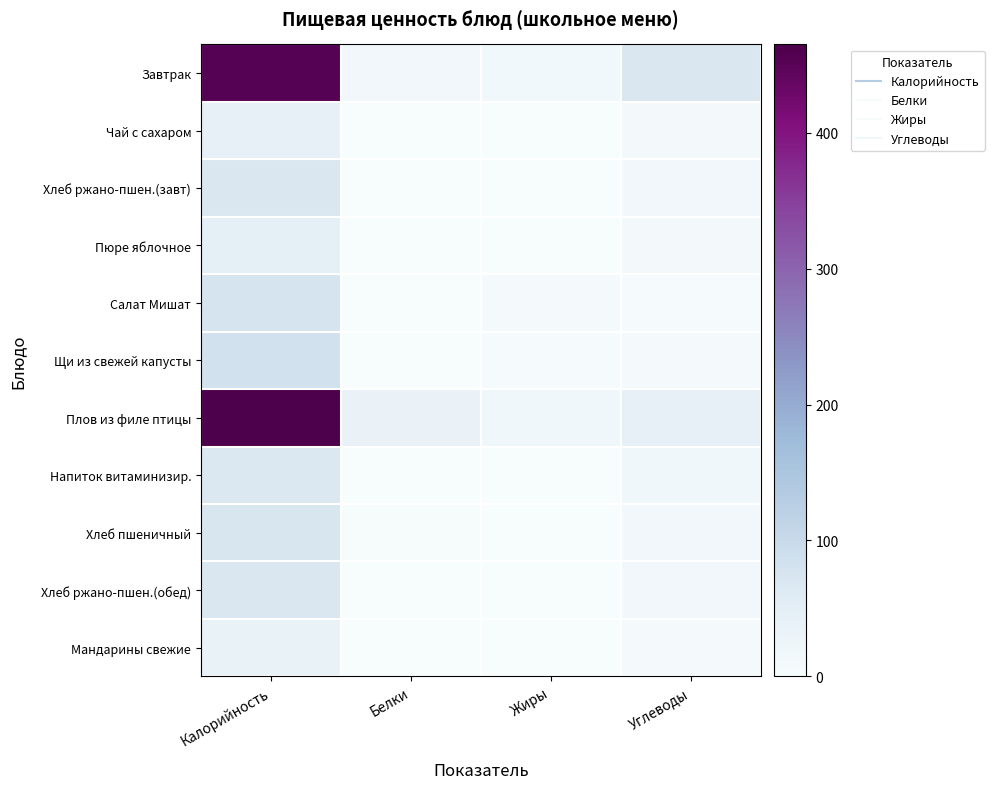

At how many categories does at least one series exceed 206?

1